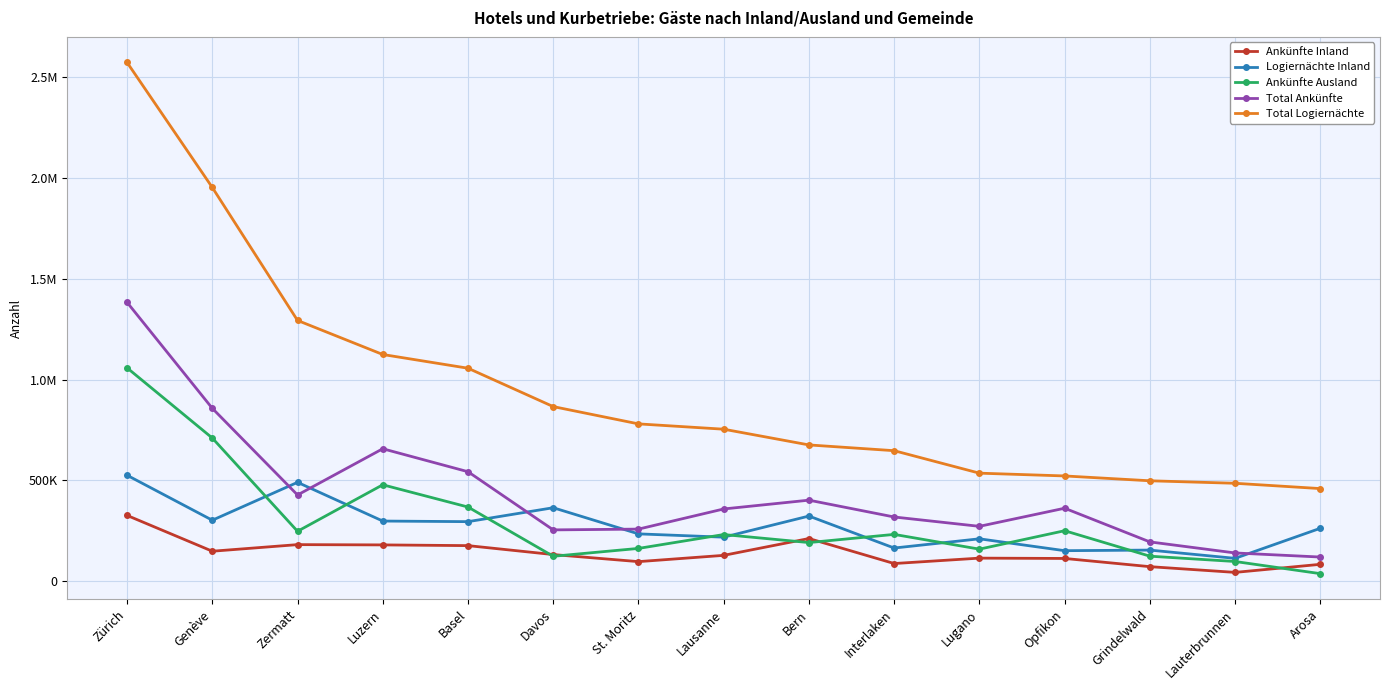

True or false: Total Logiernächte has more than 0 points higher than both neighbors.

False